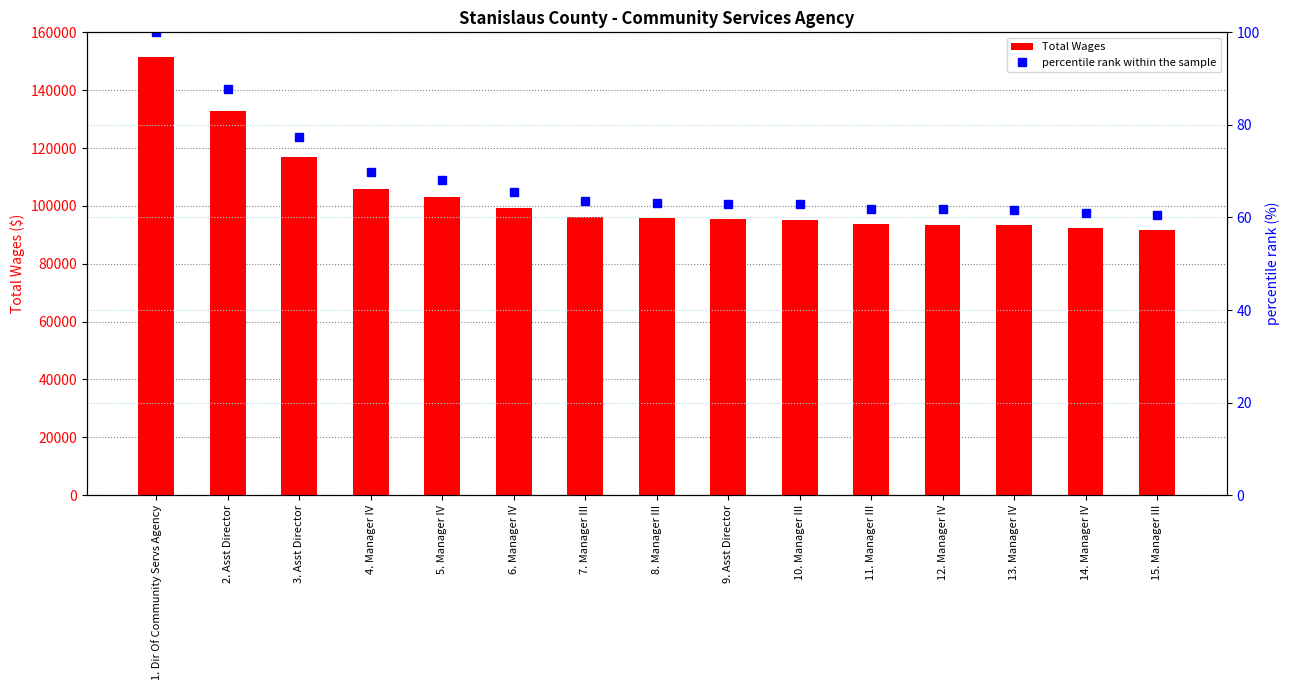

Are the bars grouped side by side (vs. stacked)?

Yes